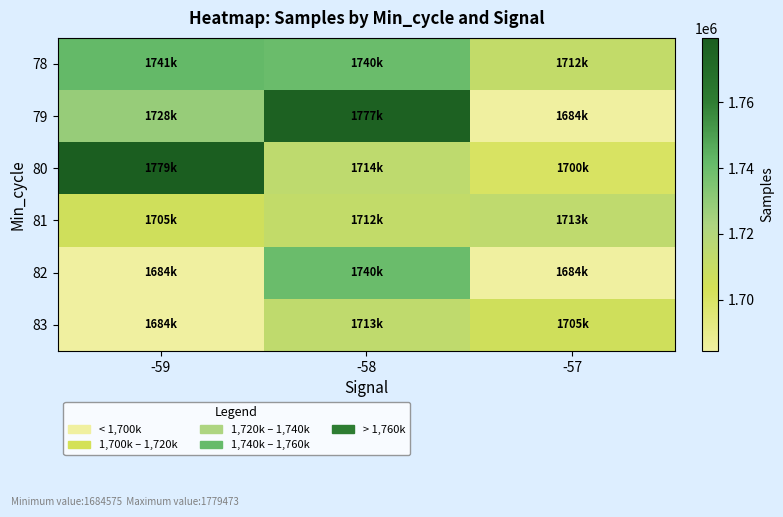

At -59, list the series in order from smallest to largest.

82, 83, 81, 79, 78, 80